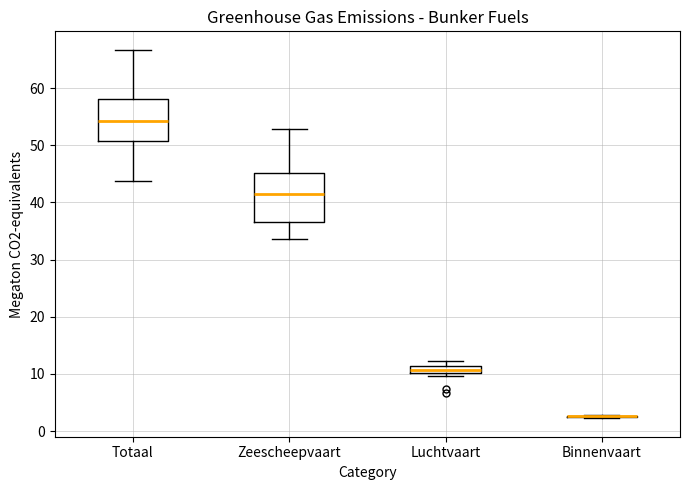

Comparing the boxes themselves (not the whiskers), which one is the tallest?

Zeescheepvaart